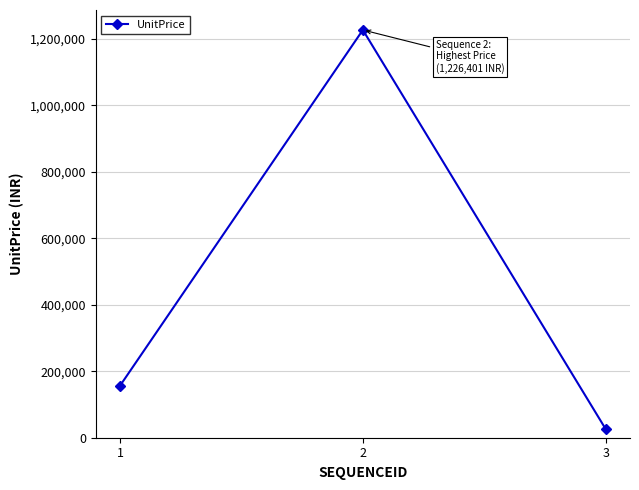

True or false: the data shows 1226401 at 2.

True